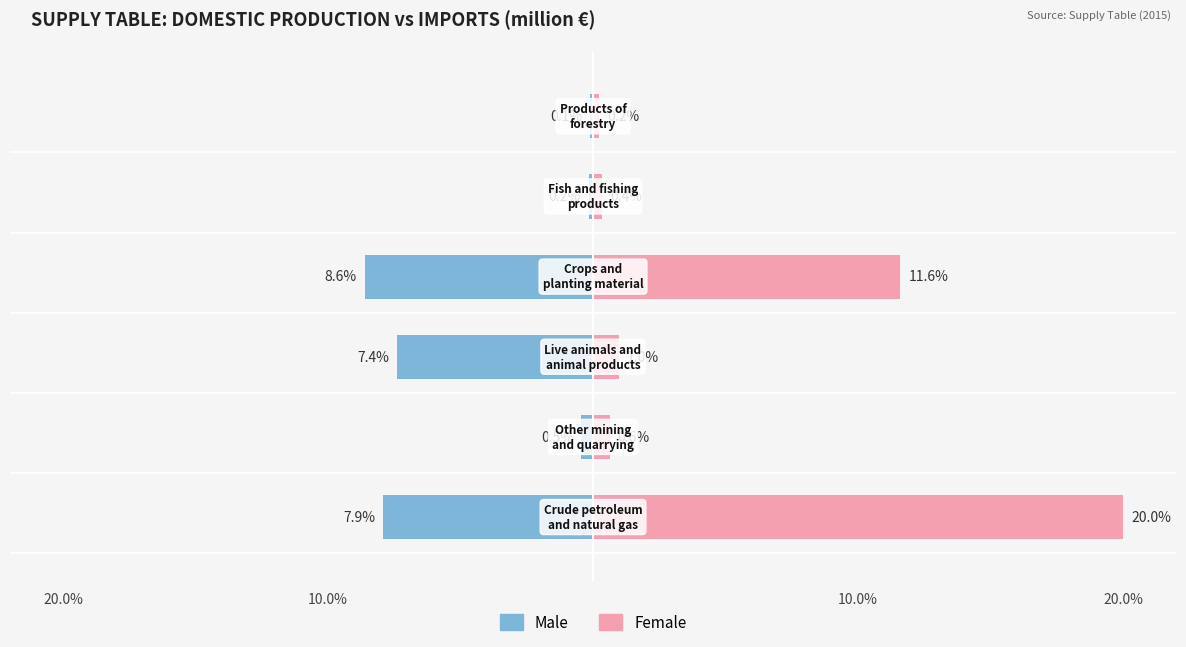

Rank the series by their maximum value, from highest to lowest.

Female, Male